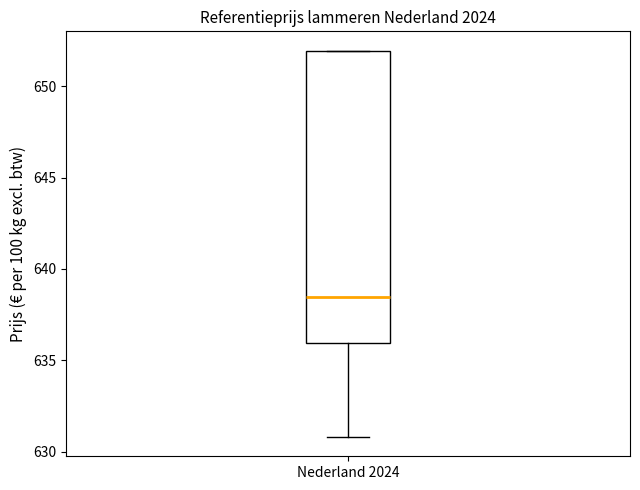

Where does the lower whisker of the box for Nederland 2024 end on the y-axis? The values are not printed on the chart, so give them approximately, as read against the axis.

631.0